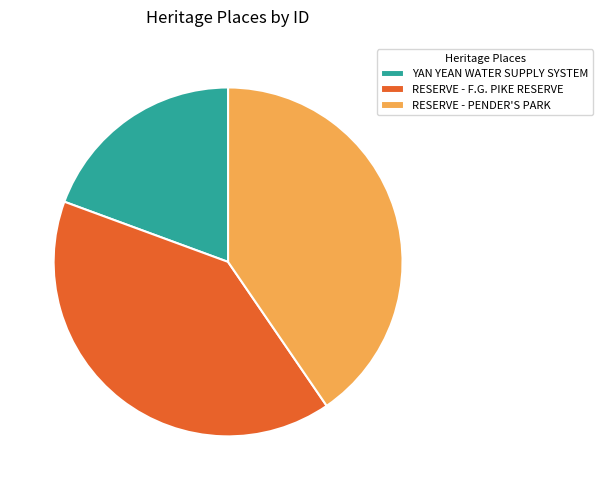

Do YAN YEAN WATER SUPPLY SYSTEM and RESERVE - F.G. PIKE RESERVE together represent more than half of the pie?

Yes